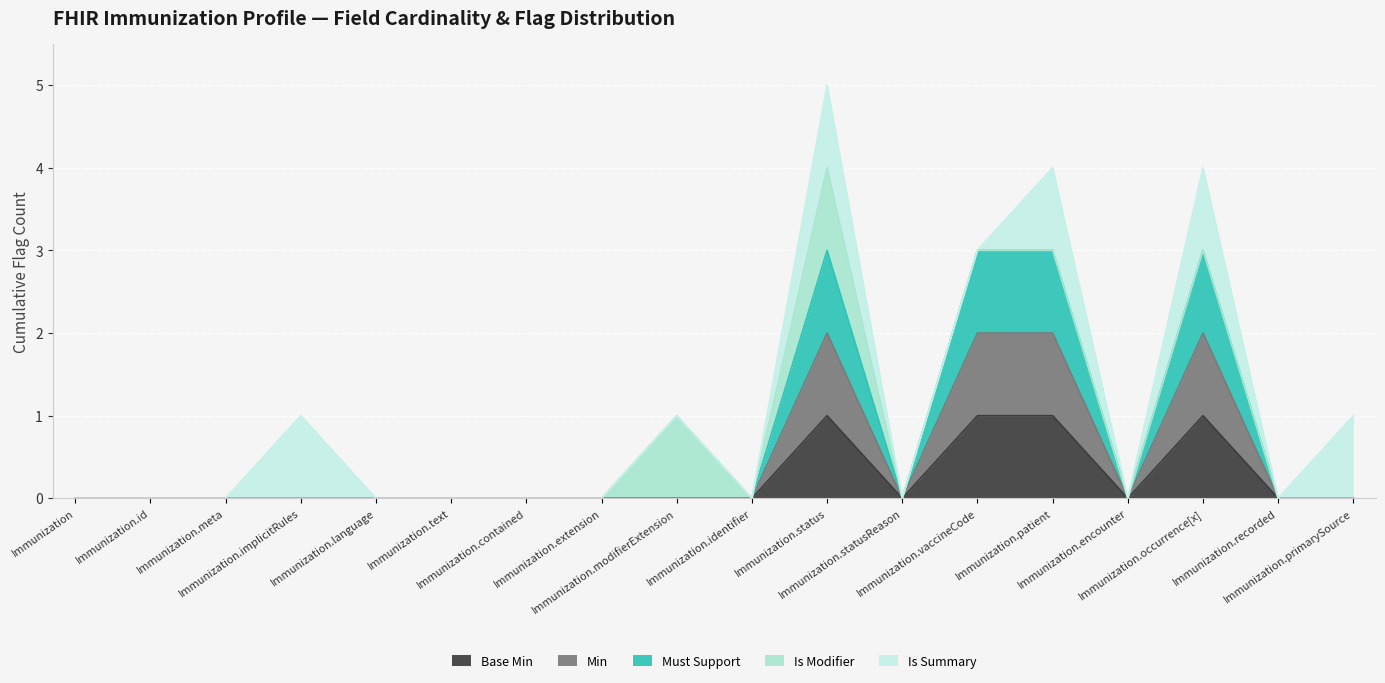

At which category is the sum across all series the highest?

Immunization.status